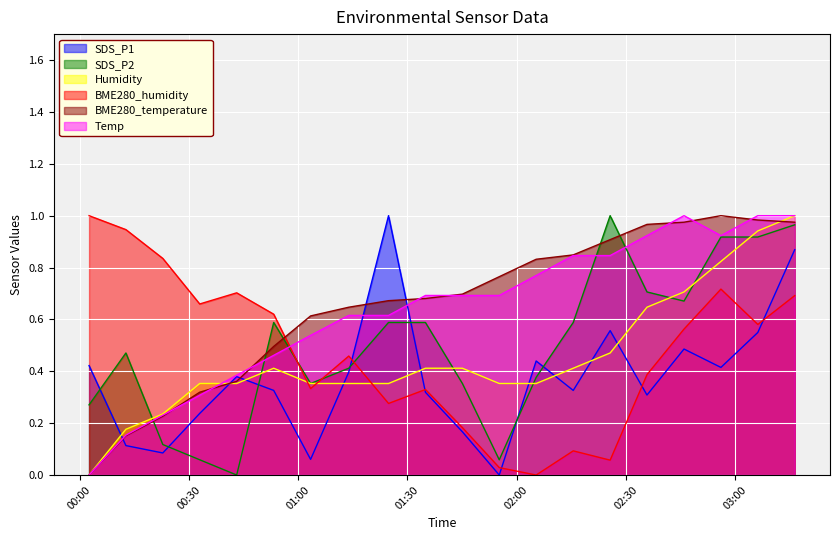

Which category has the lowest value across all series?

2023/07/28 01:55:14